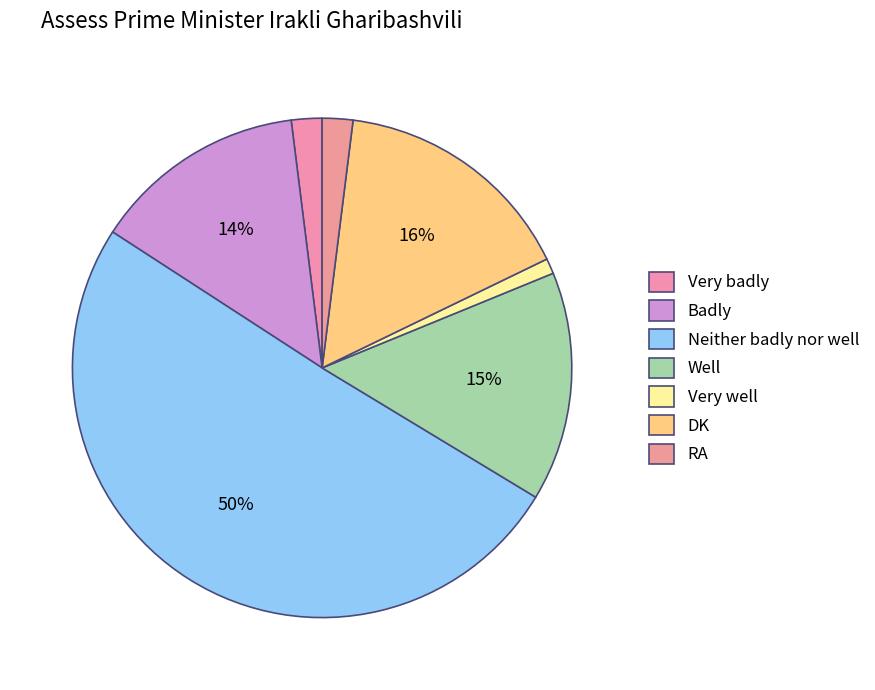

Is the sum of Badly and Very badly greater than half?

No